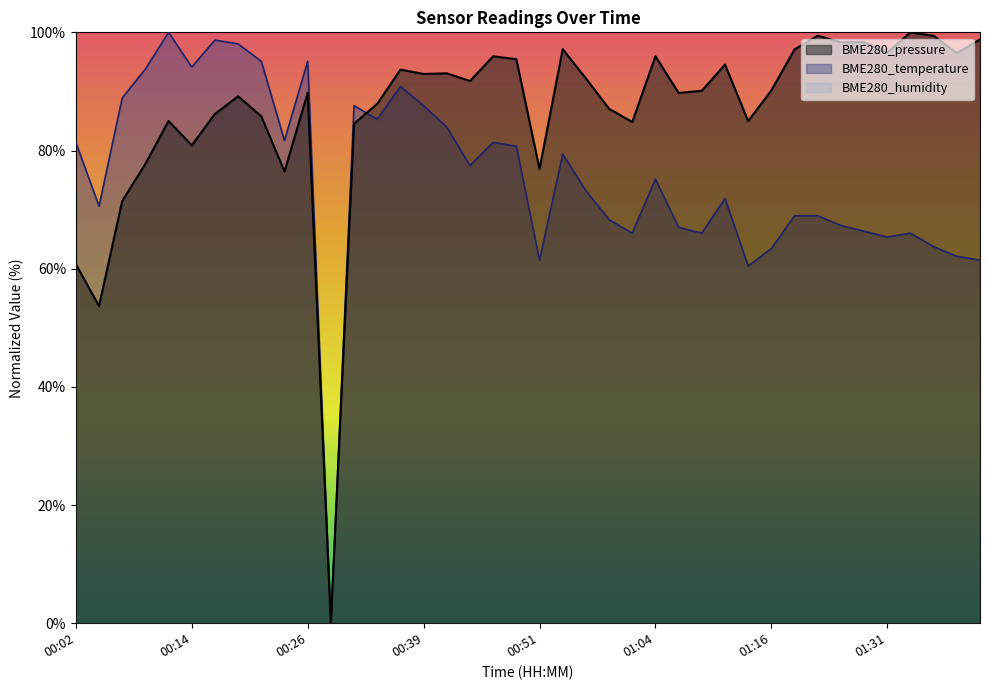

Reading left to right, transcribe all the data shown in this chart.

BME280_pressure: 60.8	53.7	71.4	77.7	85.0	80.9	86.2	89.2	85.8	76.5	89.8	0.0	84.5	87.9	93.7	93.0	93.1	91.8	95.9	95.5	76.9	97.2	92.2	87.1	84.8	96.0	89.7	90.1	94.5	85.0	90.2	97.1	99.4	98.3	98.3	96.5	100.0	99.4	96.5	98.8
BME280_temperature: 81.4	70.6	88.9	93.8	100.0	94.1	98.7	98.0	95.1	81.7	95.1	0.0	87.6	85.3	90.8	87.6	84.0	77.5	81.4	80.7	61.4	79.4	73.2	68.3	66.0	75.2	67.0	66.0	71.9	60.5	63.4	69.0	69.0	67.3	66.3	65.4	66.0	63.7	62.1	61.4